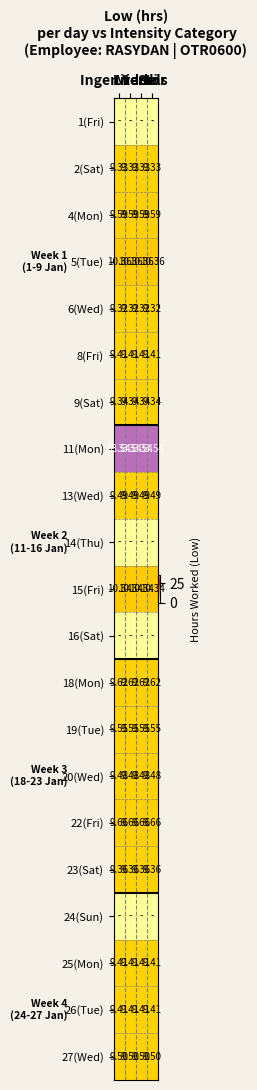

Rank the series by their maximum value, from highest to lowest.

11(Mon), 5(Tue), 15(Fri), 22(Fri), 18(Mon), 4(Mon), 19(Tue), 27(Wed), 13(Wed), 20(Wed), 8(Fri), 25(Mon), 26(Tue), 23(Sat), 9(Sat), 2(Sat), 6(Wed), 1(Fri), 14(Thu), 16(Sat), 24(Sun)